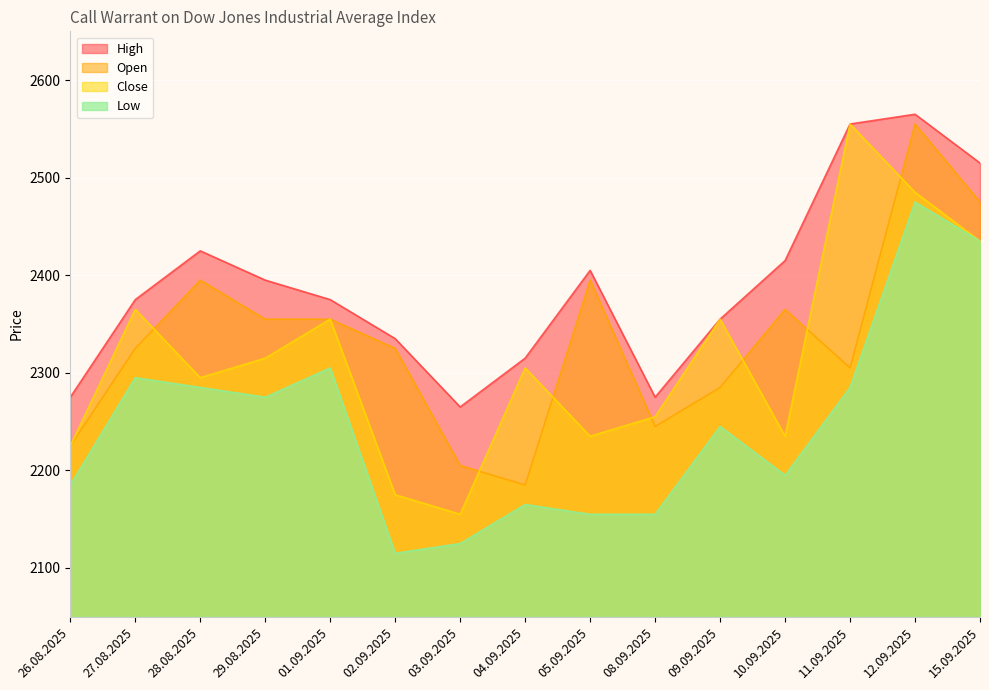

Between 29.08.2025 and 04.09.2025, which series saw the biggest shift?

Open